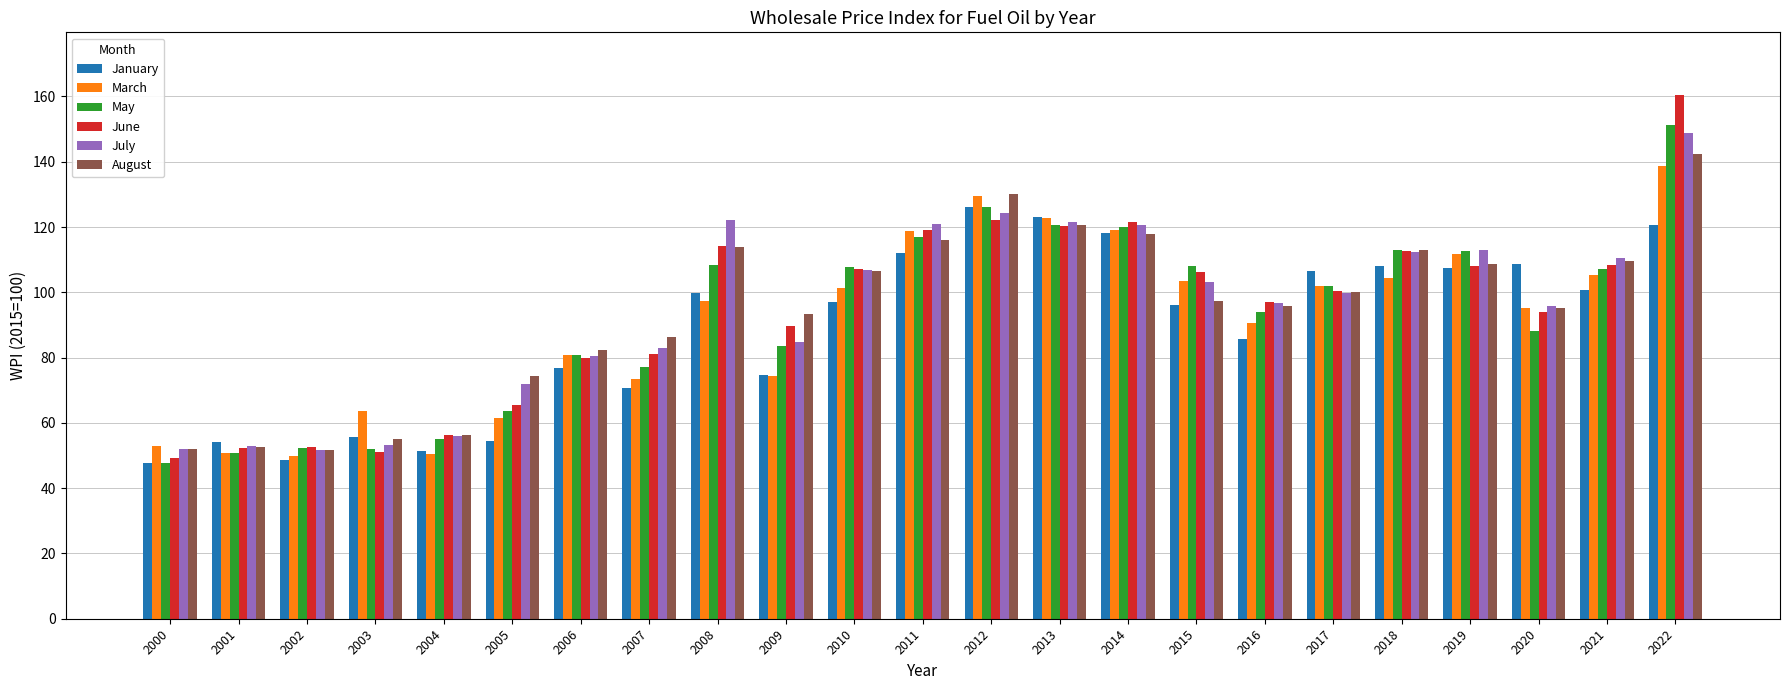

What is the lowest value of the August series?

51.8